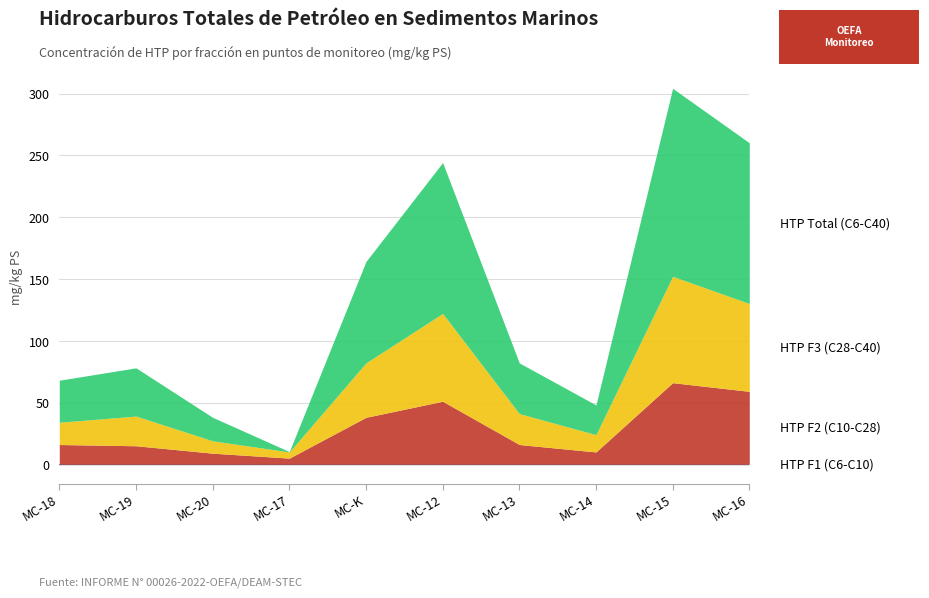

Is it true that HTP F3 (C28-C40) equals 39.3 at MC-19?

True